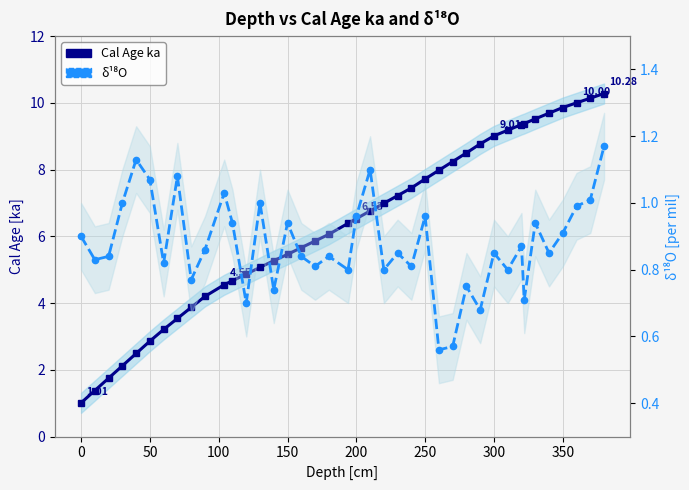

Which series has the largest range (max minus min)?

Cal Age ka